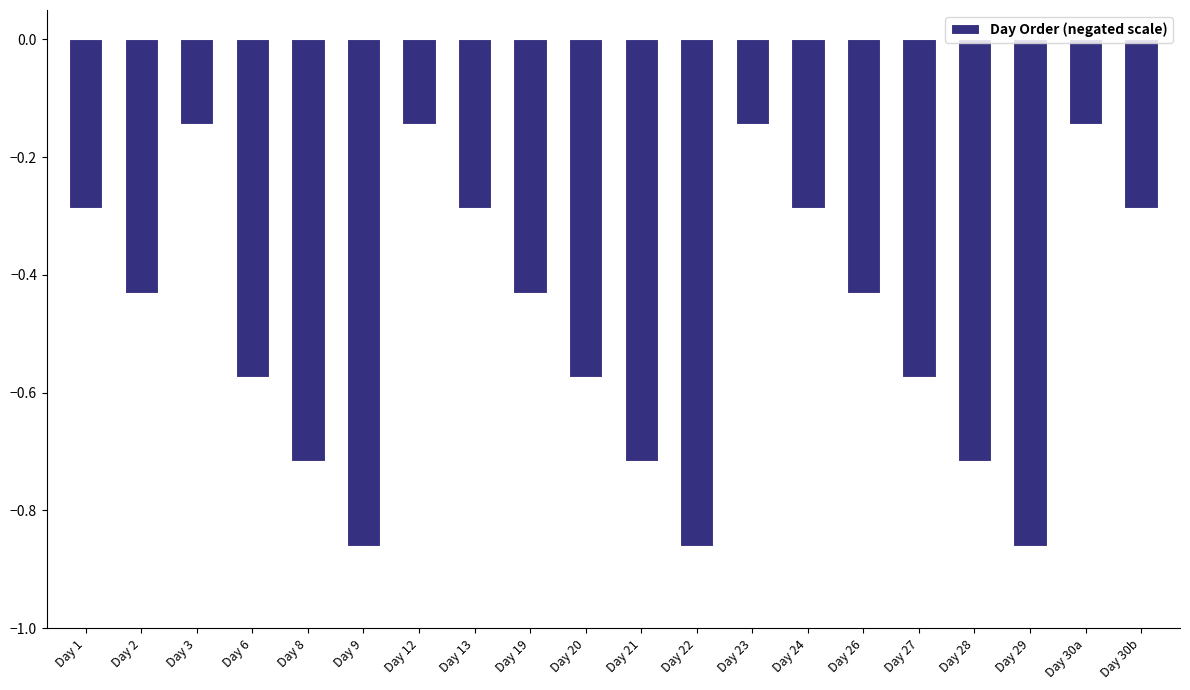

What is the label of the 1st bar from the left?

Day 1